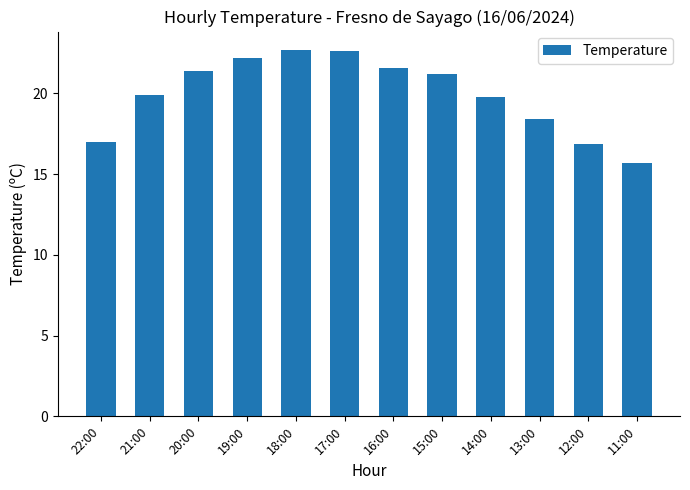

What position from the right is 18:00?

8